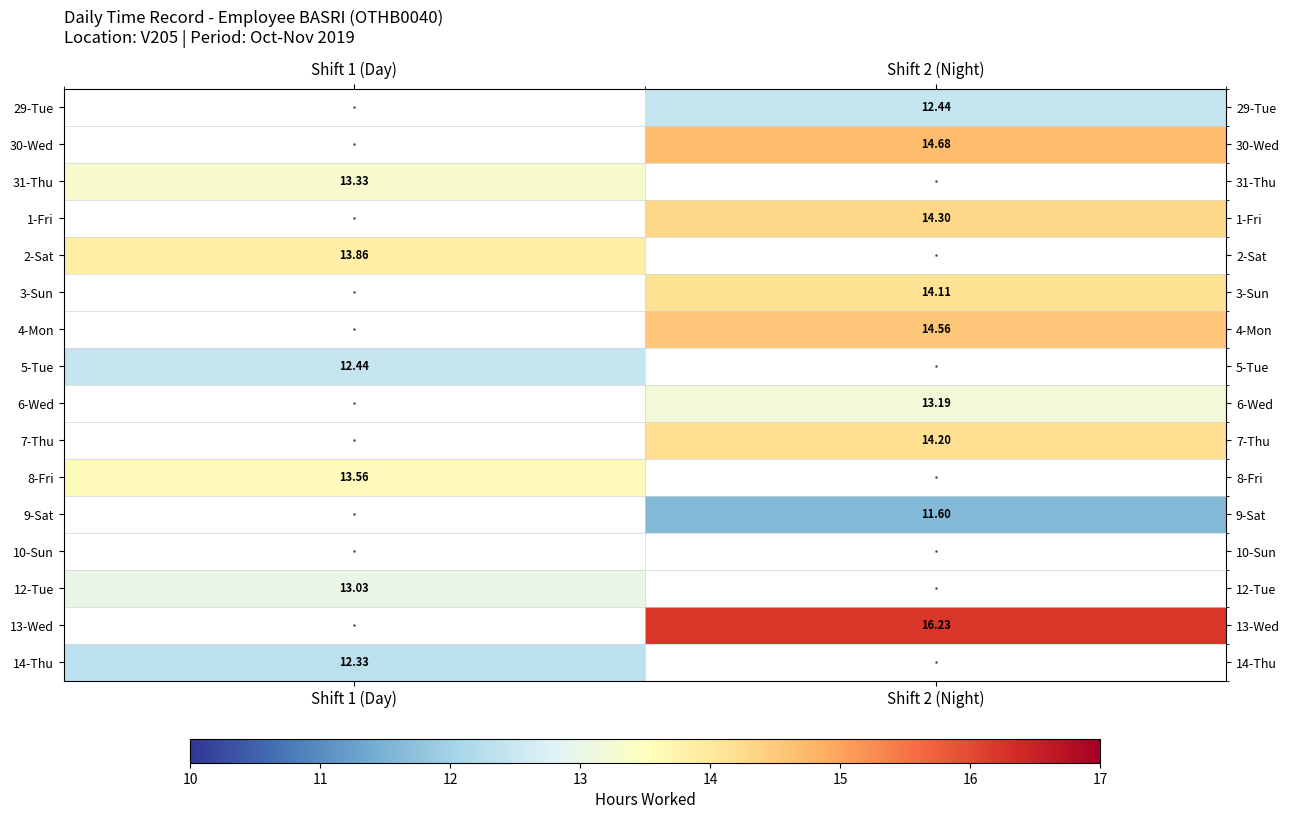

What is the spread (max minus min) of values at Shift 2 (Night)?

4.6